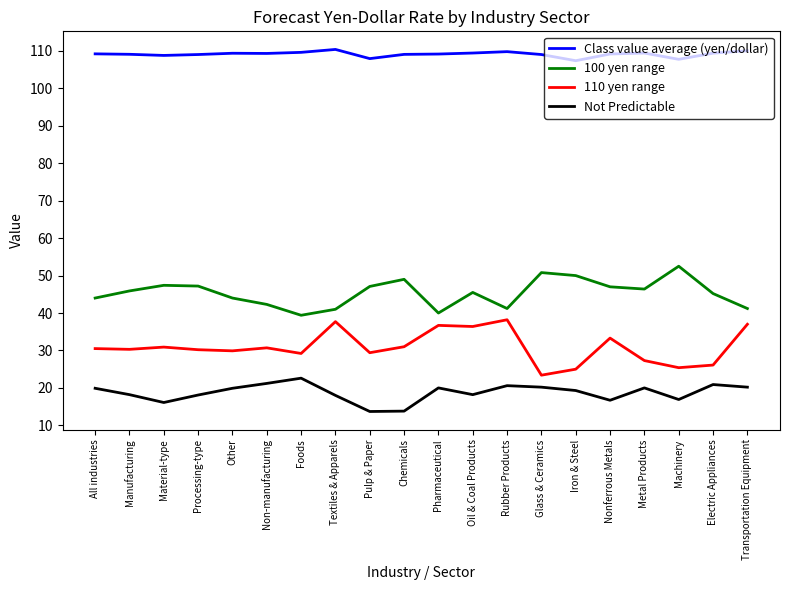

What is the difference between the highest and lowest values at Processing-type?

90.9